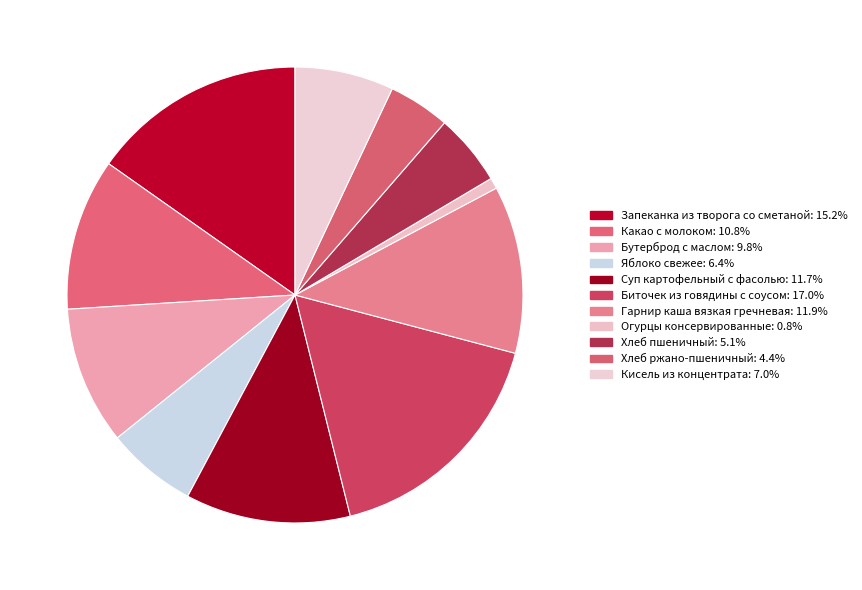

Does Суп картофельный с фасолью account for over 50% of the chart?

No